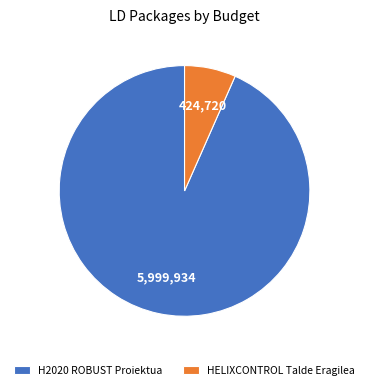

Combined, do H2020 ROBUST Proiektua and HELIXCONTROL Talde Eragilea account for over 50%?

Yes